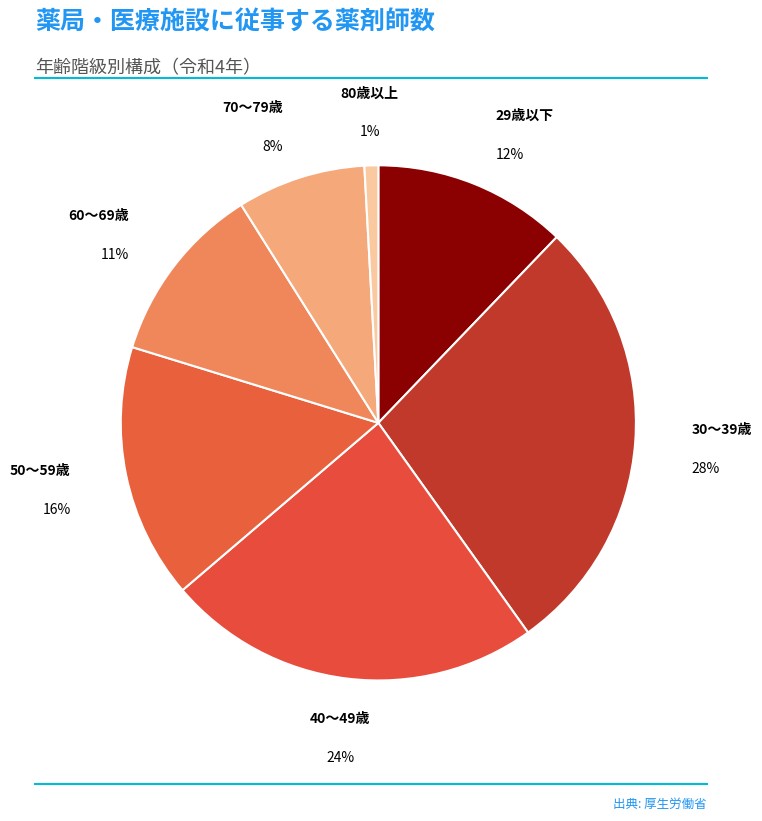

To the nearest percent, what is the difference between the 30～39歳 and 70～79歳 slice percentages?

20%